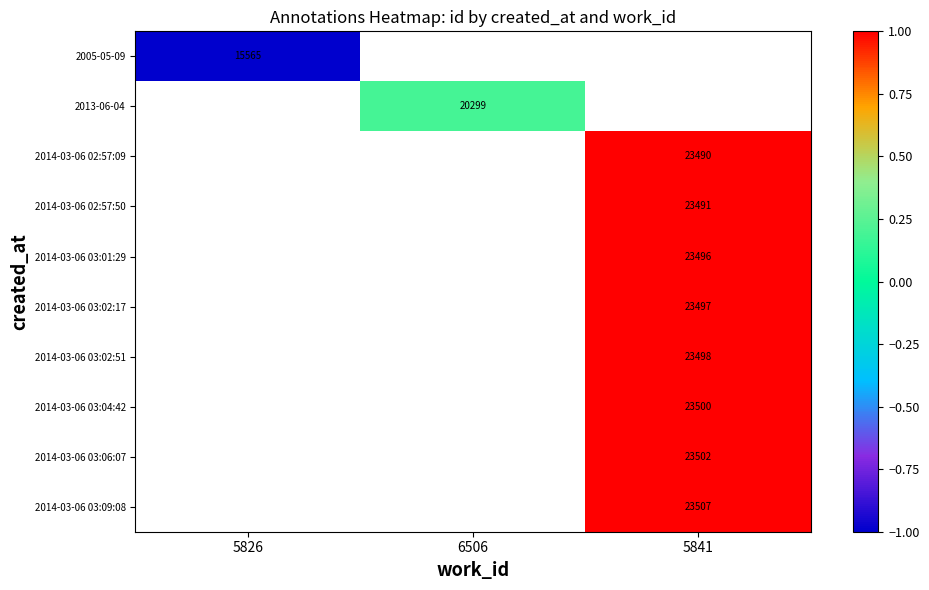

What is the maximum value shown in the chart?

1.0